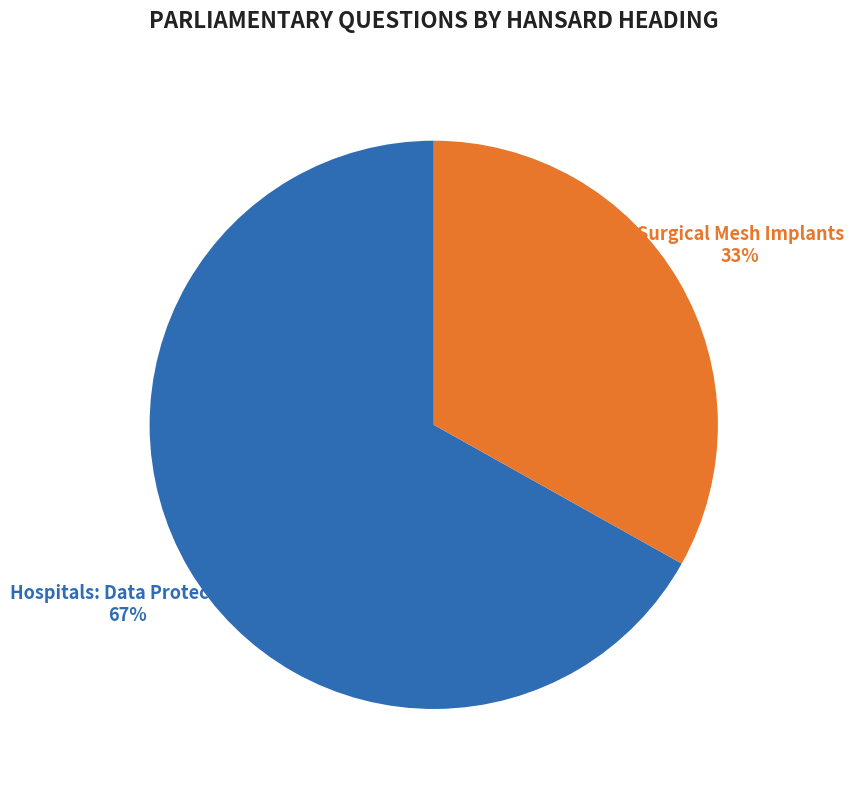

Which slice is the largest?

Hospitals: Data Protection